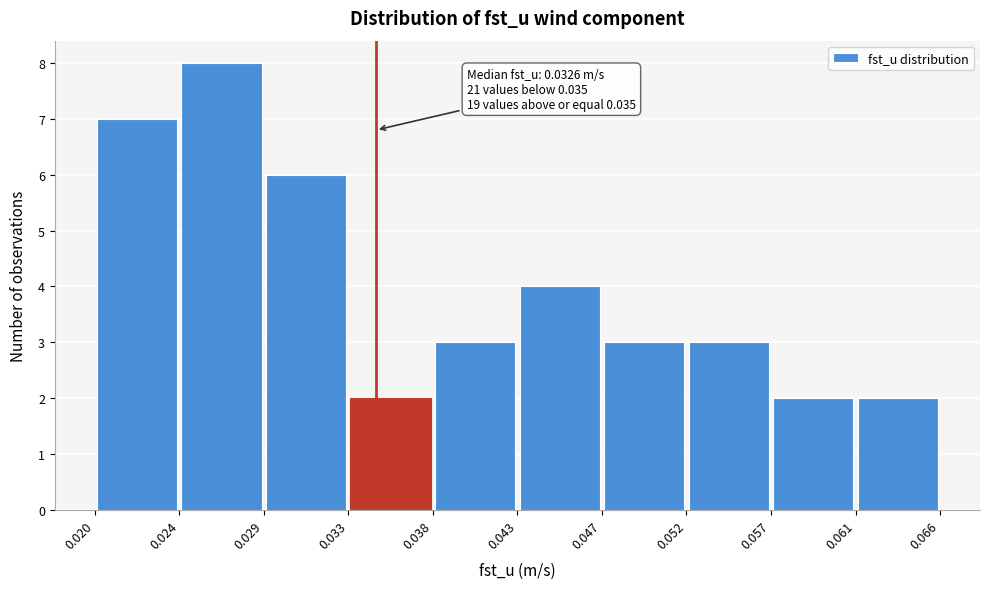

Which range on the x-axis has the tallest bar?

0.024 to 0.029